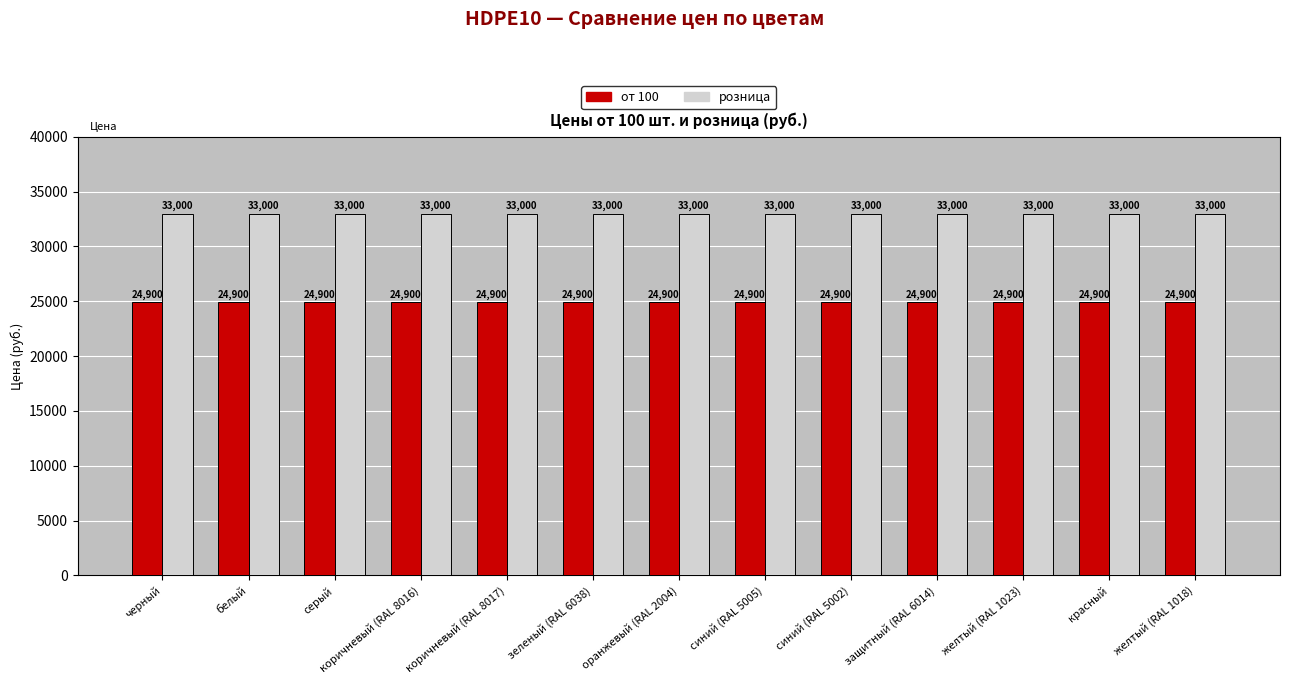

What is the highest value of the от 100 series?

24900